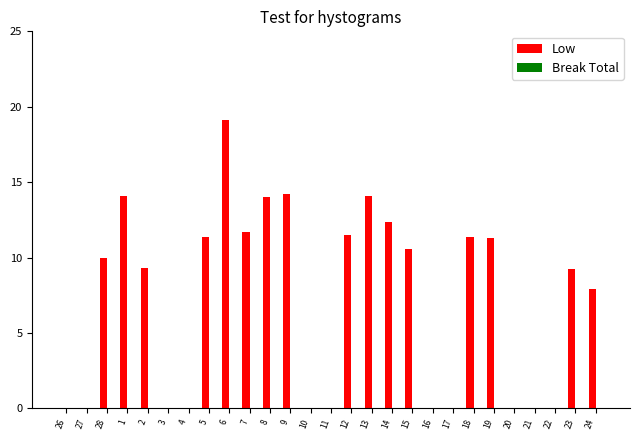

What is the sum of the values at 16 and 18?

11.4